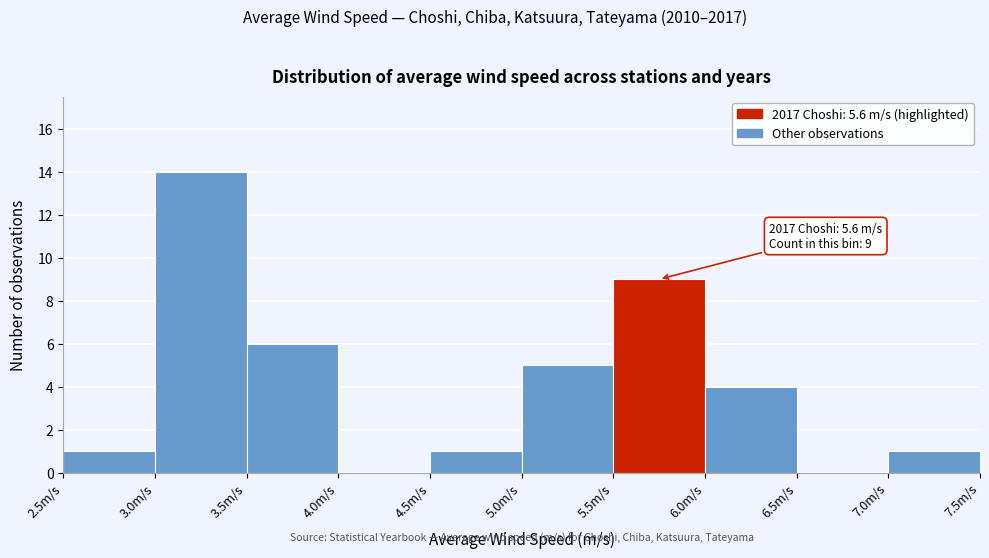

Which range on the x-axis has the tallest bar?

3.0 to 3.5